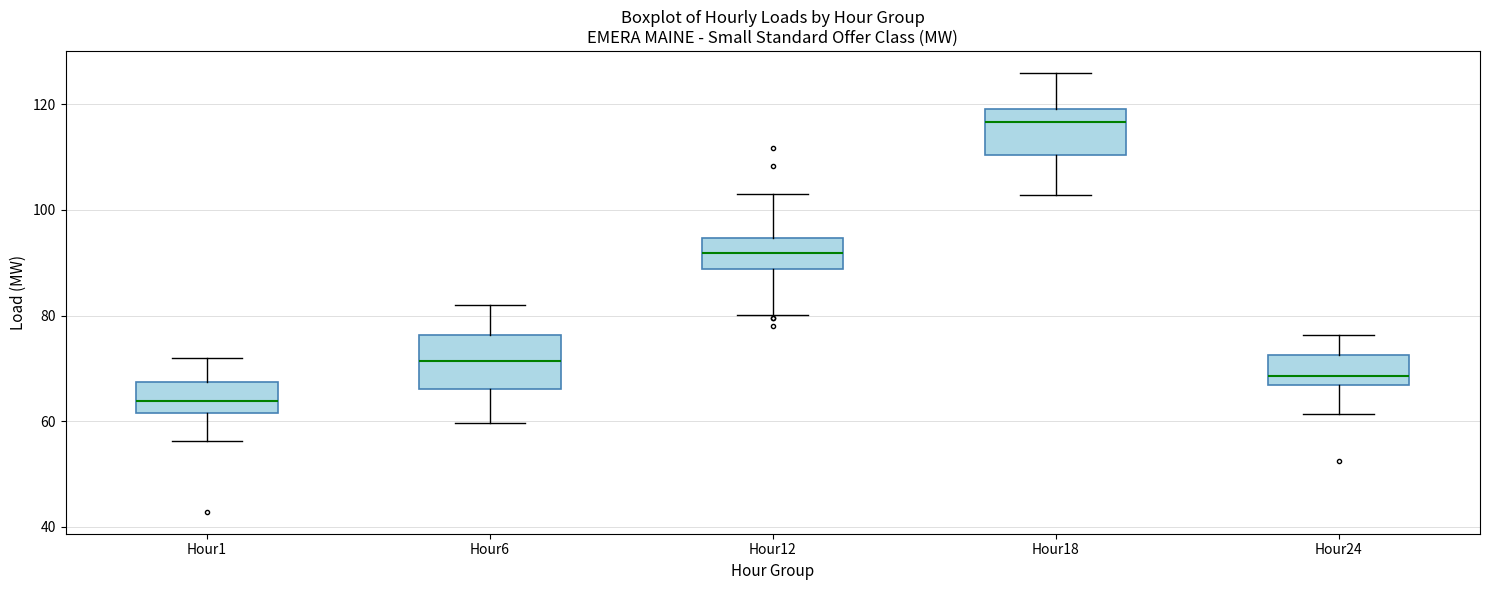

Where is the lower edge of the box for Hour12 on the y-axis? The values are not printed on the chart, so give them approximately, as read against the axis.

88